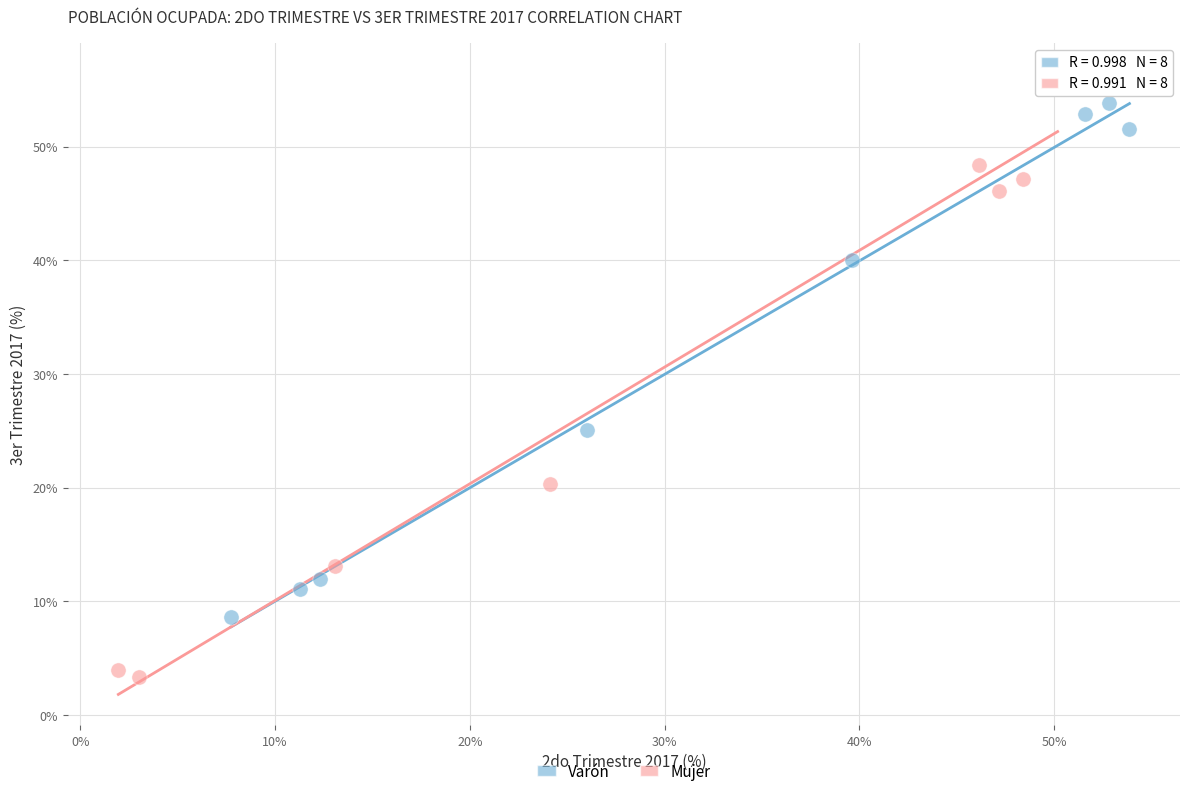

Which series reaches the maximum Y coordinate?

Mujer